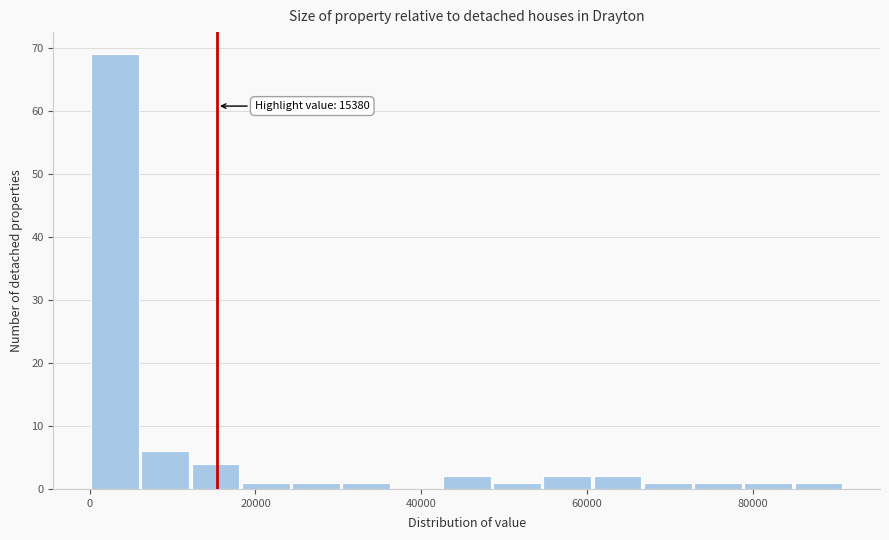

Read against the x-axis, roughly where is the centre of the tallest bar?

4000